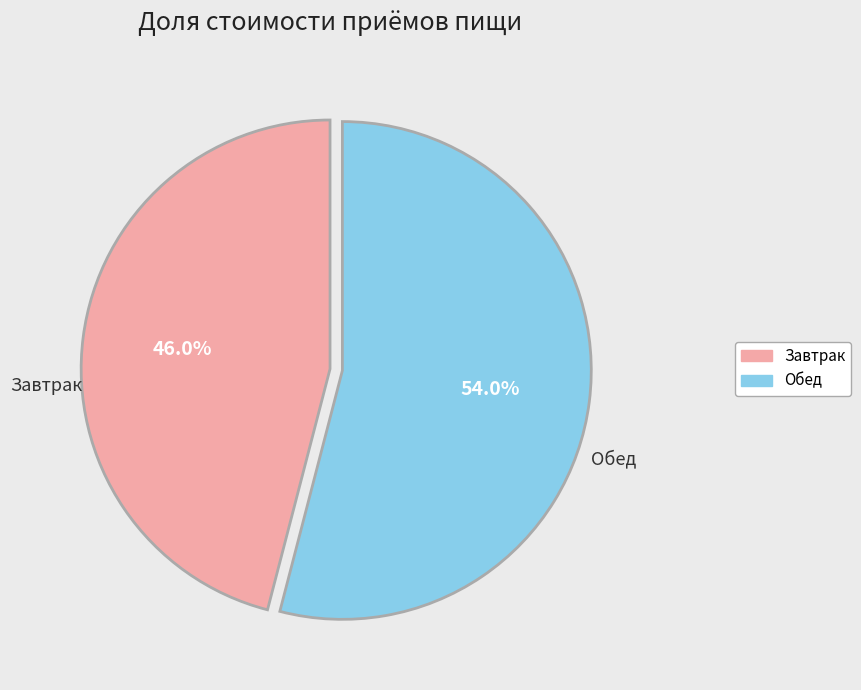

How many slices are in this pie chart?

2